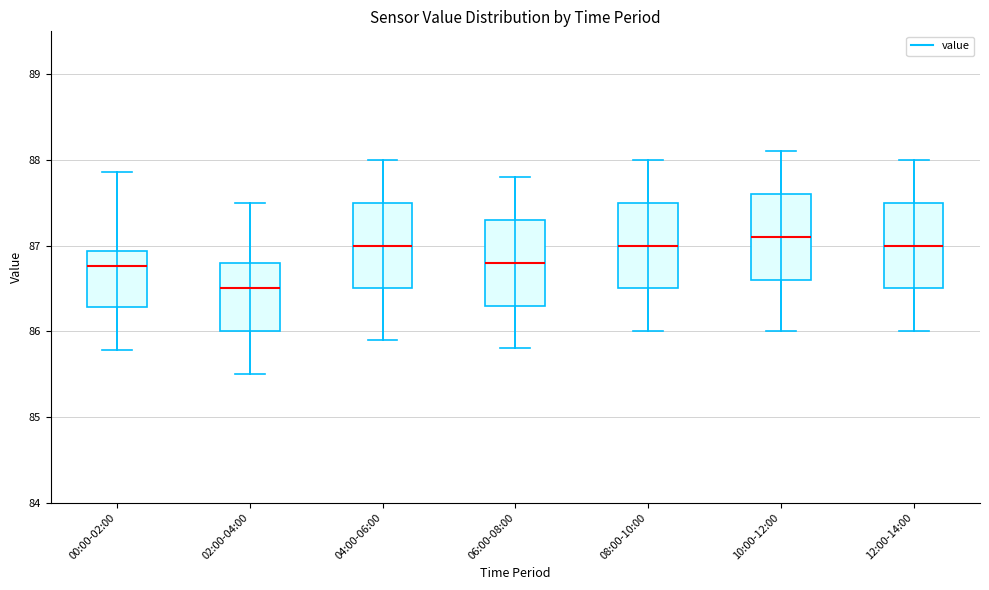

Reading left to right, read every box against the y-axis: the position of its median line, the range the box covers, and the ends of its whiskers. The values are not printed on the chart, so give them approximately, as read against the axis.

00:00-02:00: median 86.8, box 86.3 to 86.9, whiskers 85.8 to 87.9
02:00-04:00: median 86.5, box 86.0 to 86.8, whiskers 85.5 to 87.5
04:00-06:00: median 87.0, box 86.5 to 87.5, whiskers 85.9 to 88.0
06:00-08:00: median 86.8, box 86.3 to 87.3, whiskers 85.8 to 87.8
08:00-10:00: median 87.0, box 86.5 to 87.5, whiskers 86.0 to 88.0
10:00-12:00: median 87.1, box 86.6 to 87.6, whiskers 86.0 to 88.1
12:00-14:00: median 87.0, box 86.5 to 87.5, whiskers 86.0 to 88.0